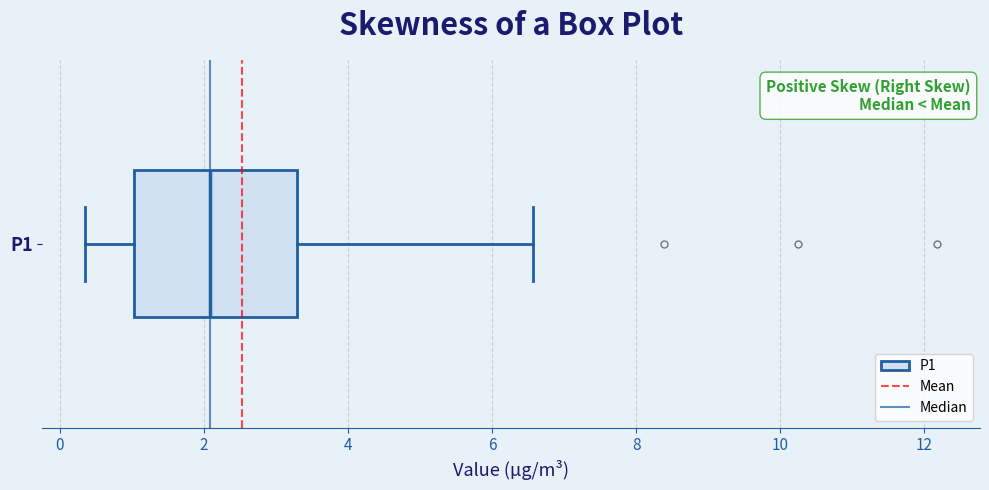

Read this box plot against the x-axis: the position of the median line, the range covered by the box, and the ends of both whiskers. The values are not printed on the chart, so give them approximately, as read against the axis.

median 2.0, box 1.0 to 3.2, whiskers 0.4 to 6.6